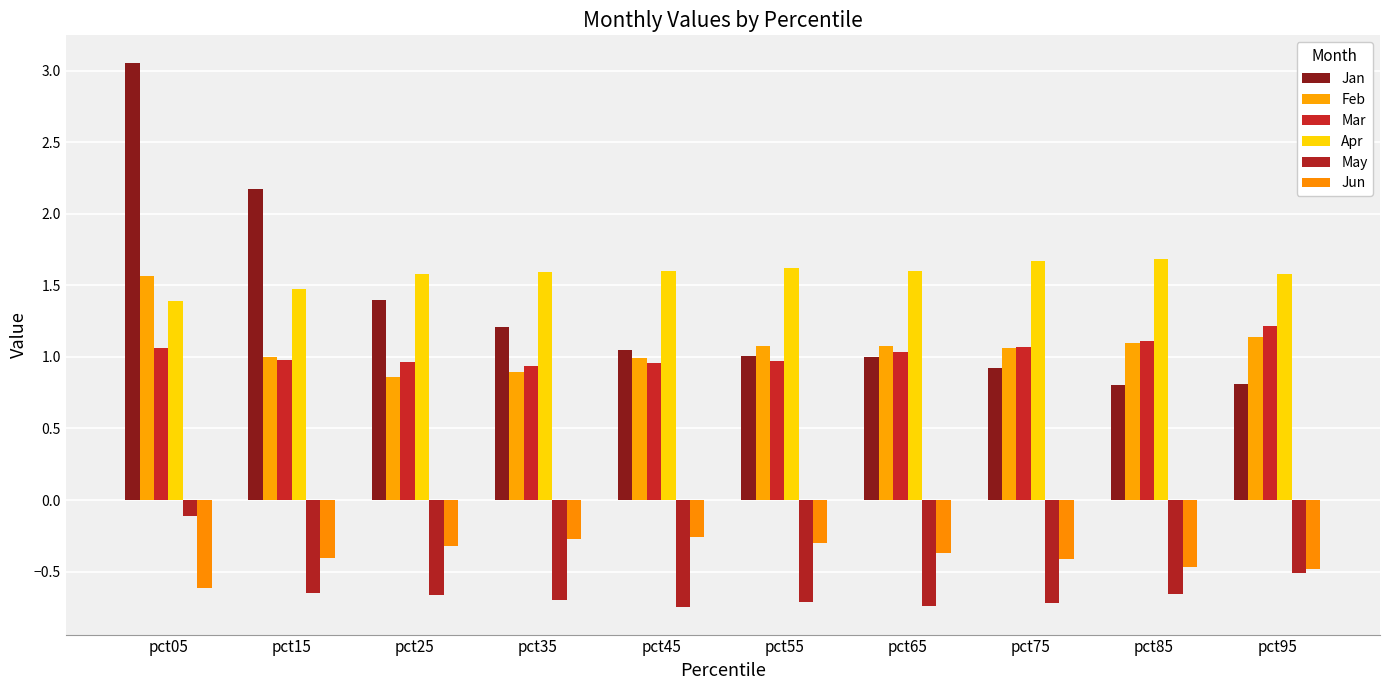

What are all the series names shown in the legend?

Jan, Feb, Mar, Apr, May, Jun